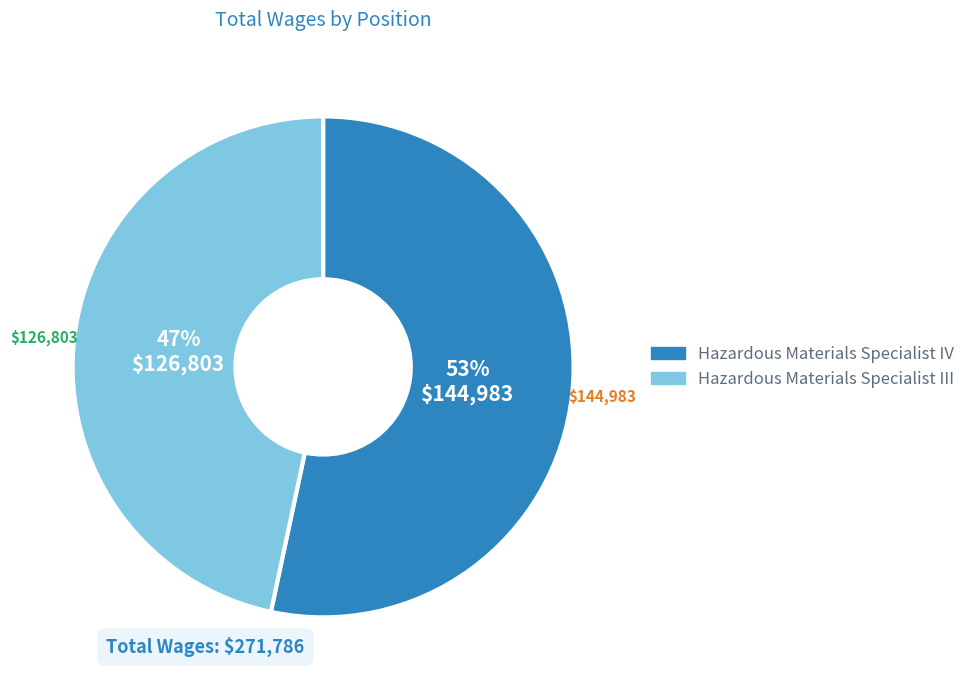

Which category has the biggest portion of the pie?

Hazardous Materials Specialist IV